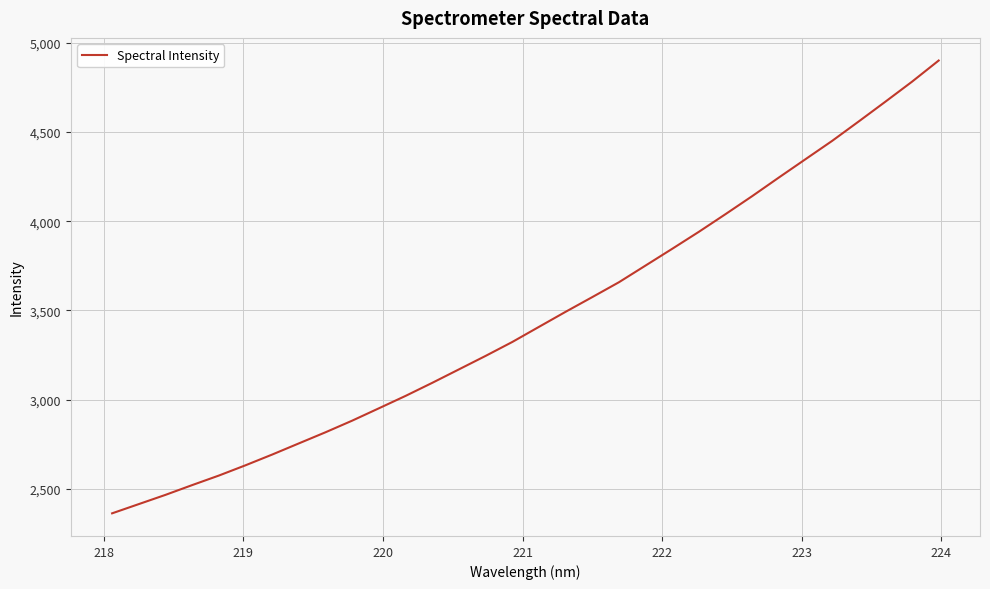

True or false: the data has more than 2 interior local peaks.

False